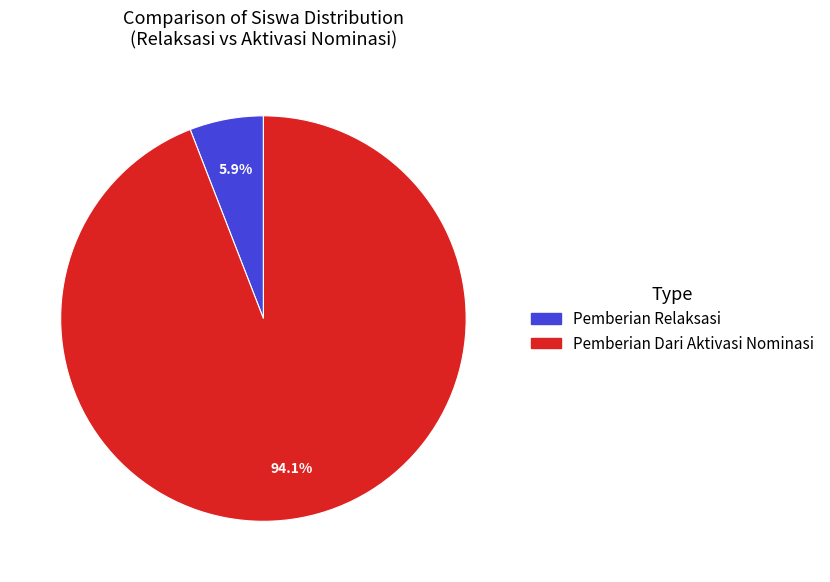

Does any single category account for the majority?

Yes